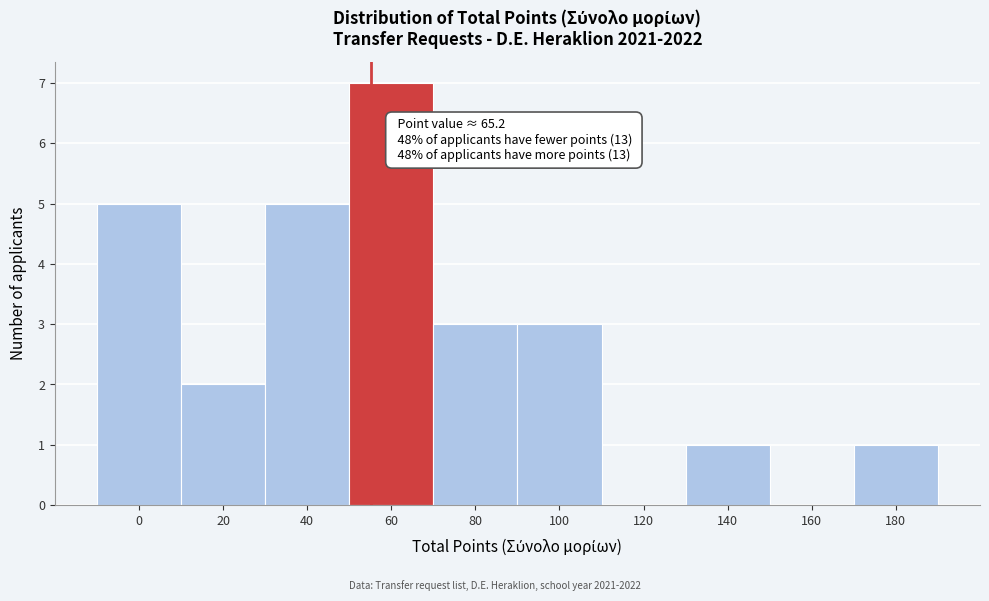

Reading left to right, extract all data points from this chart.

0=5	20=2	40=5	60=7	80=3	100=3	120=0	140=1	160=0	180=1